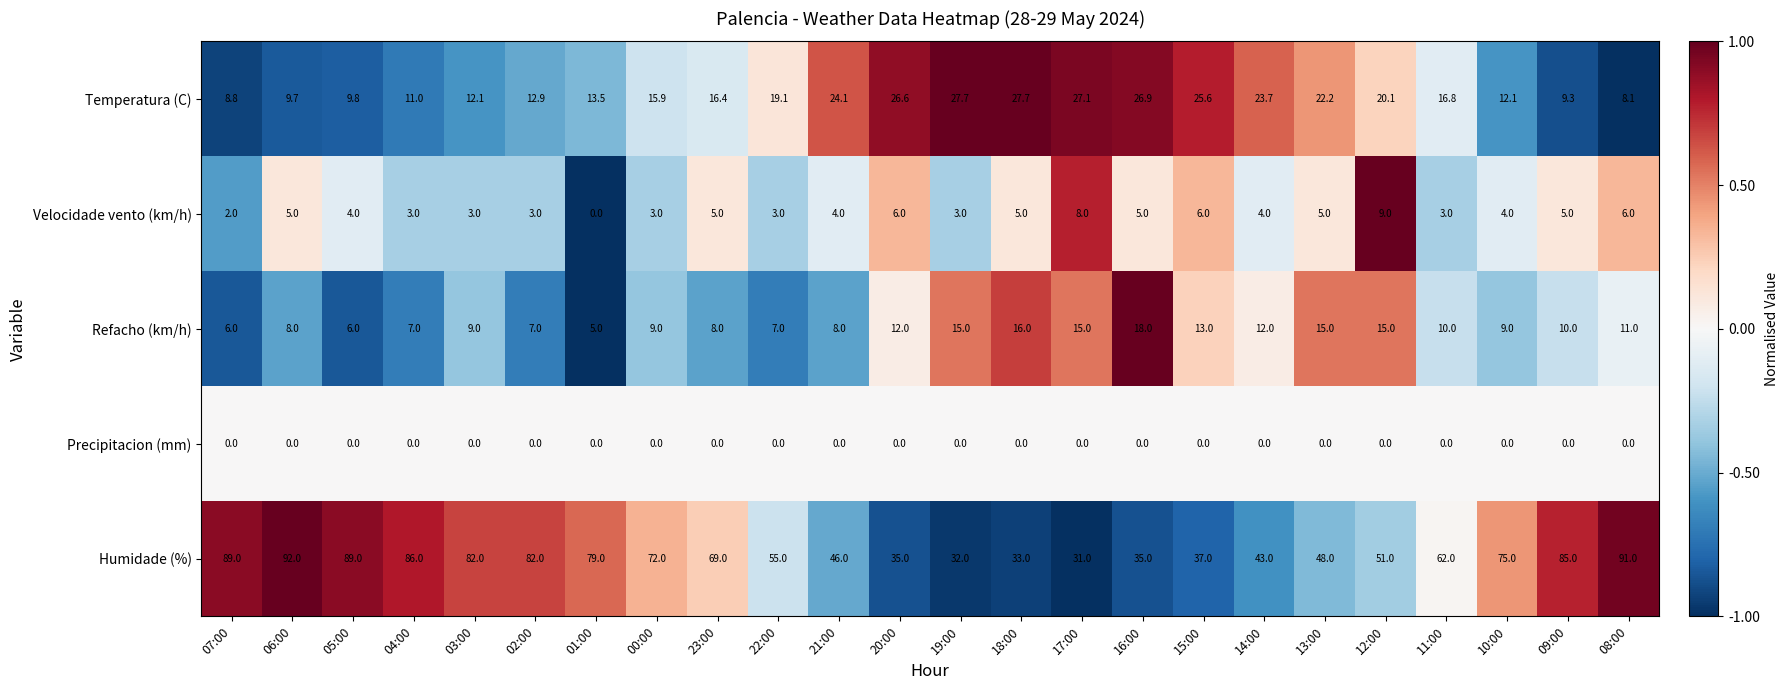

What is the minimum value for Temperatura (C)?

8.1